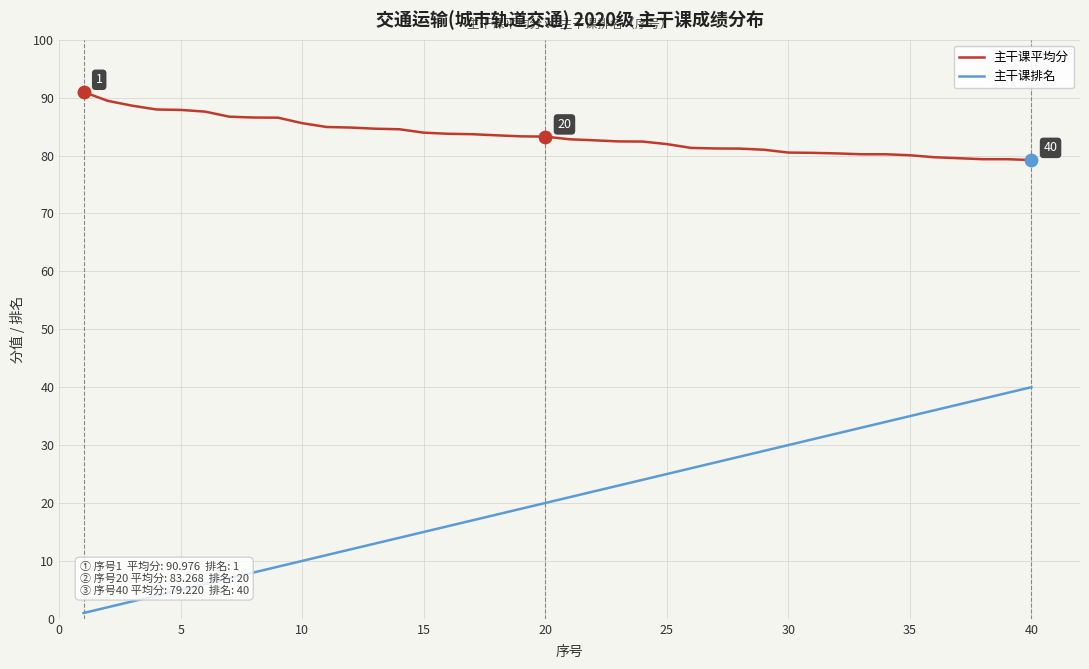

Which series has the widest spread of values?

主干课排名